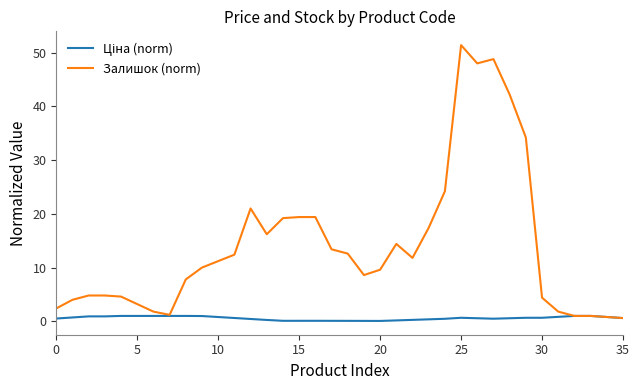

Which series has the largest range (max minus min)?

Залишок (norm)